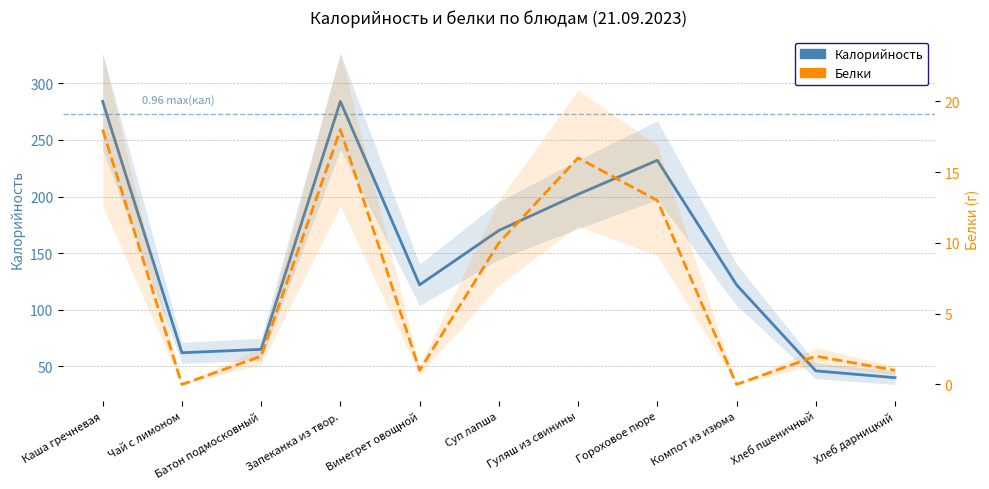

Is it true that Калорийность equals 122 at Винегрет овощной?

True